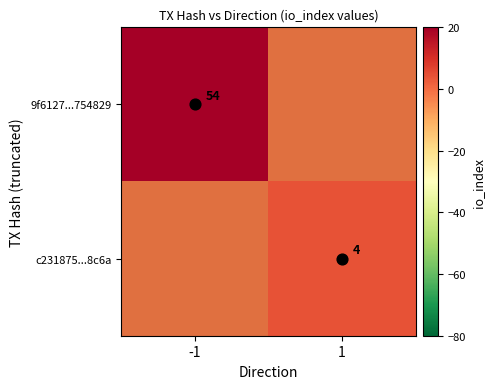

Is the value of c231875...8c6a at -1 greater than the value of 9f6127...754829 at -1?

No